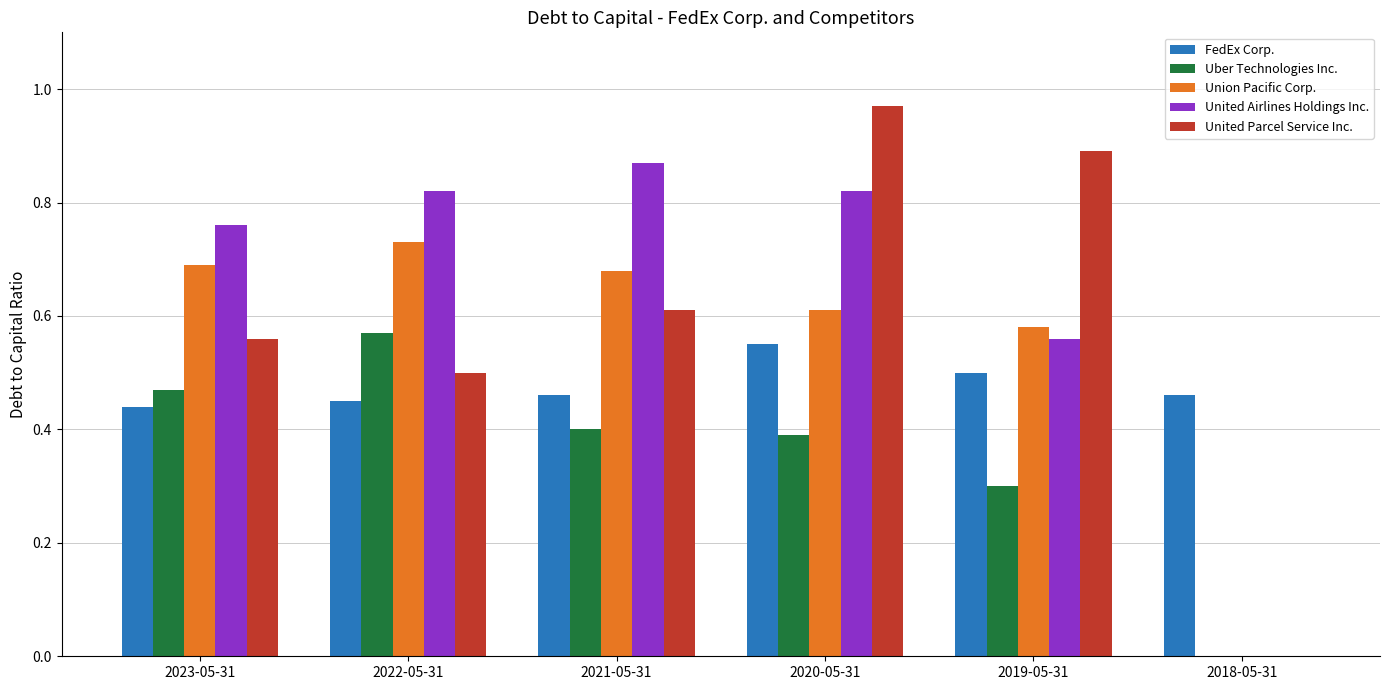

Which category has the highest value in the United Parcel Service Inc. series?

2020-05-31